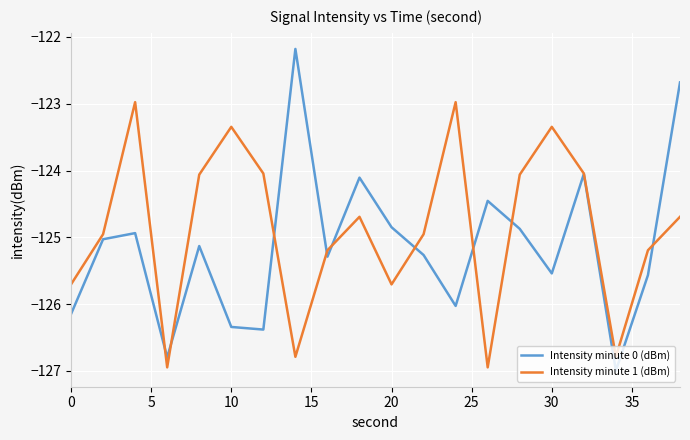

Which series has the largest range (max minus min)?

Intensity minute 0 (dBm)